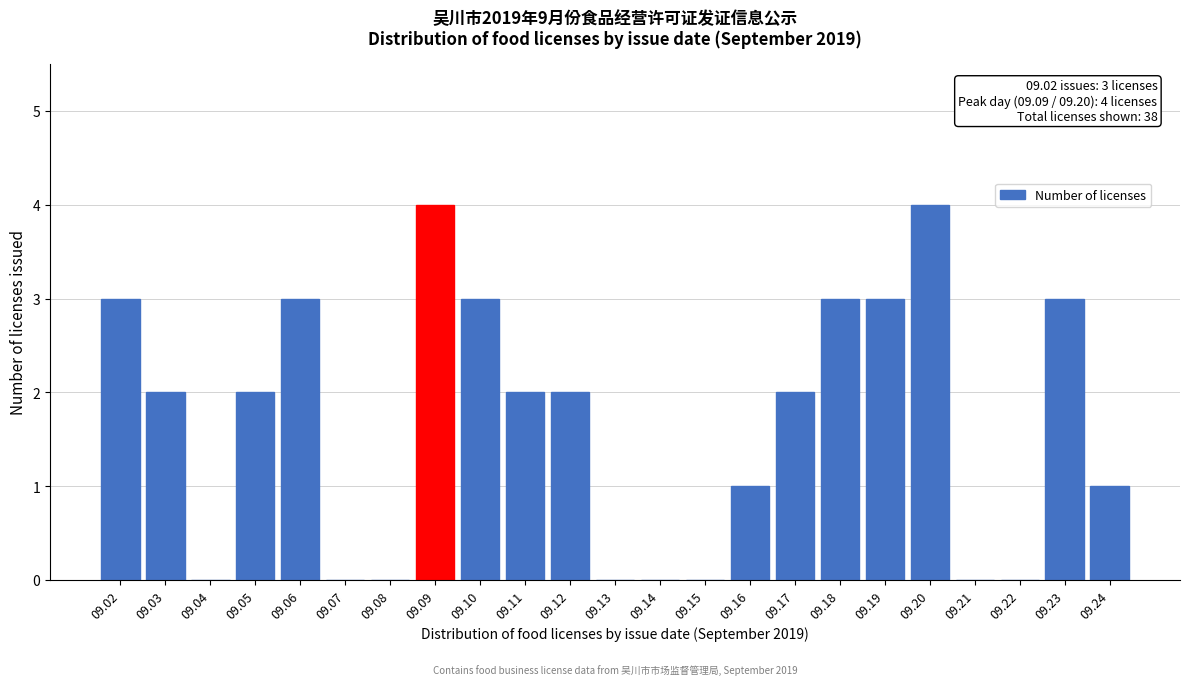

Reading left to right, what are all the values shown in this chart?

09.02=3	09.03=2	09.04=0	09.05=2	09.06=3	09.07=0	09.08=0	09.09=4	09.10=3	09.11=2	09.12=2	09.13=0	09.14=0	09.15=0	09.16=1	09.17=2	09.18=3	09.19=3	09.20=4	09.21=0	09.22=0	09.23=3	09.24=1